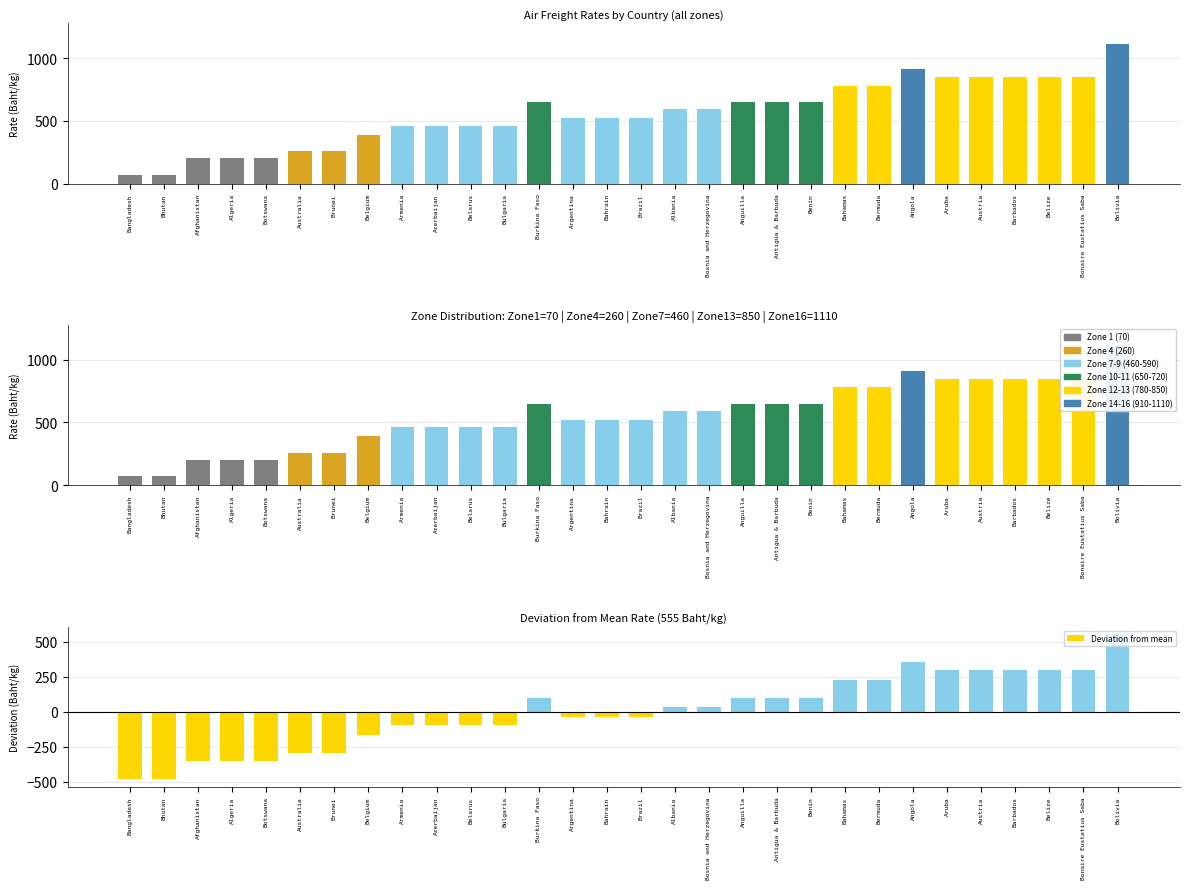

Reading right to left, transcribe all the data shown in this chart.

Bolivia=554.7	Bonaire Eustatius Saba=294.7	Belize=294.7	Barbados=294.7	Austria=294.7	Aruba=294.7	Angola=354.7	Bermuda=224.7	Bahamas=224.7	Benin=94.7	Antigua & Barbuda=94.7	Anguilla=94.7	Bosnia and Herzegovina=34.7	Albania=34.7	Brazil=-35.3	Bahrain=-35.3	Argentina=-35.3	Burkina Faso=94.7	Bulgaria=-95.3	Belarus=-95.3	Azerbaijan=-95.3	Armenia=-95.3	Belgium=-165.3	Brunei=-295.3	Australia=-295.3	Botswana=-355.3	Algeria=-355.3	Afghanistan=-355.3	Bhutan=-485.3	Bangladesh=-485.3